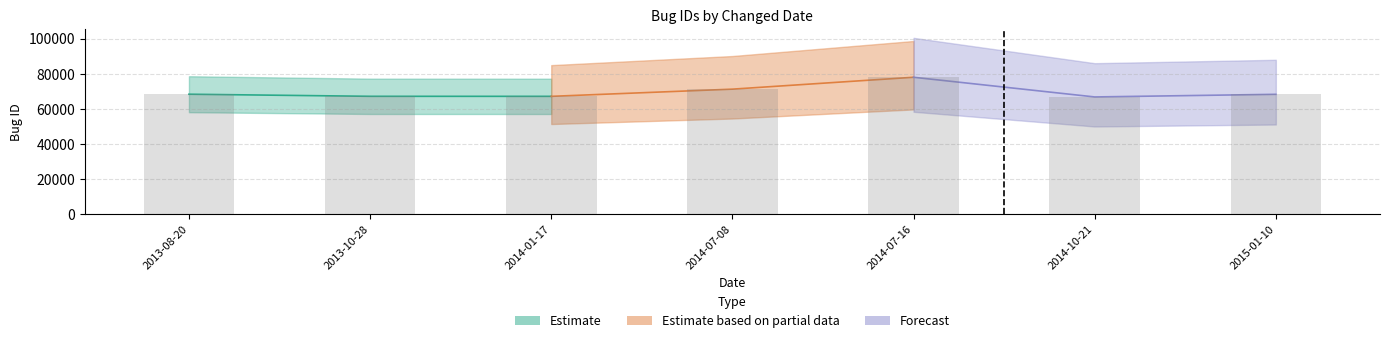

What is the sum of all values?

486823